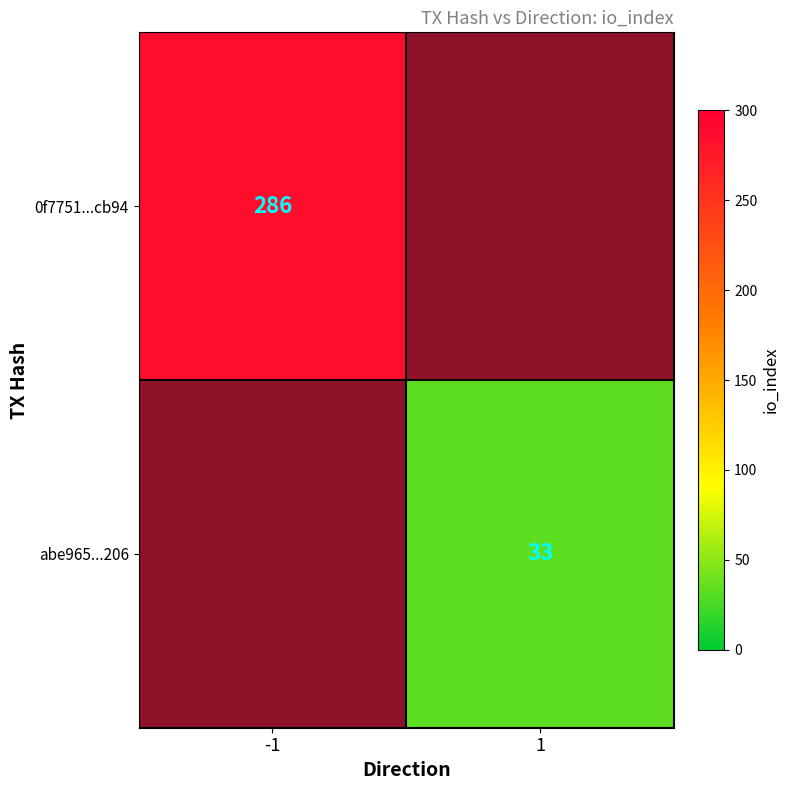

At which category does the chart reach its minimum across all series?

1